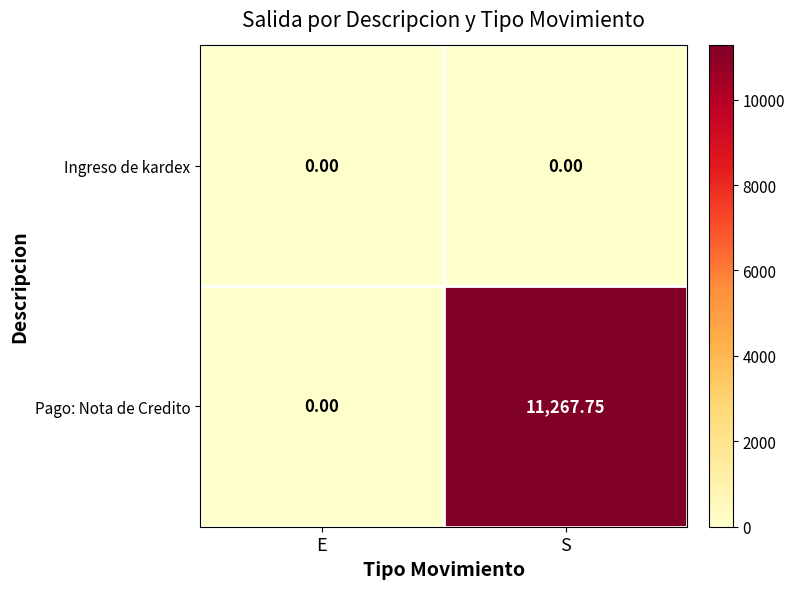

Which series has the largest total across all categories?

Pago: Nota de Credito